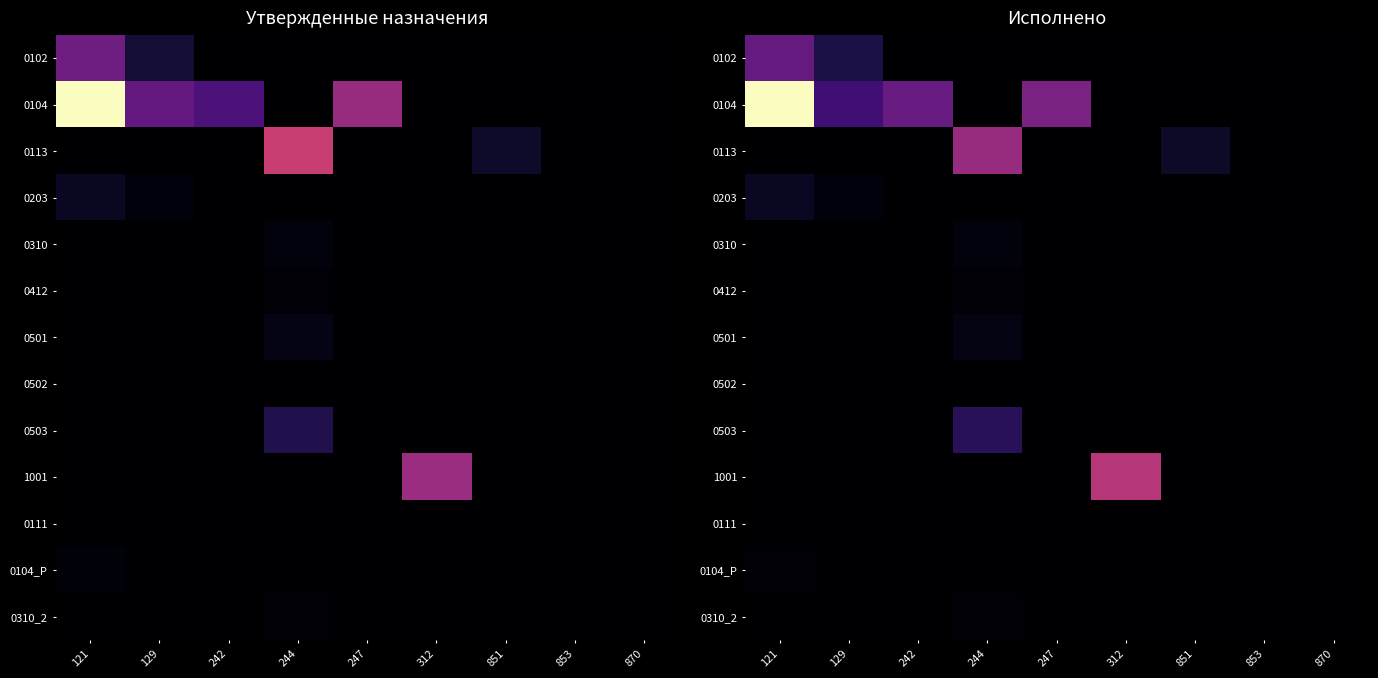

True or false: 1001 has a value of 270930.6 at 121.

False